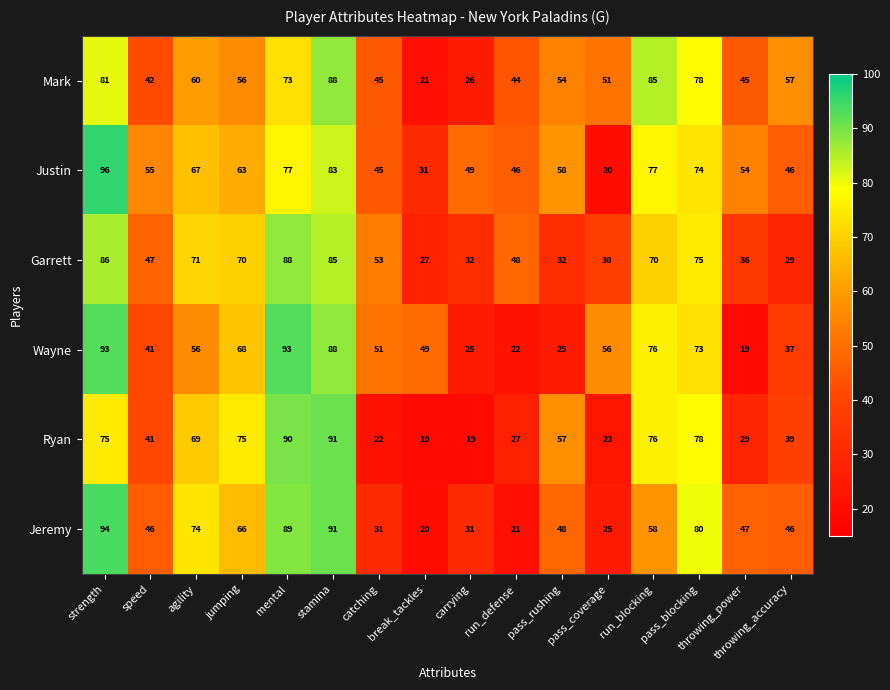

What is the difference between the maximum and minimum values in the Ryan series?

72